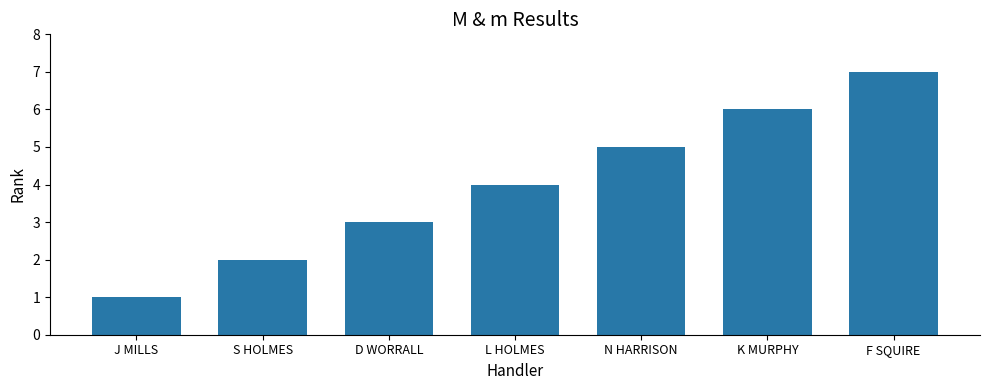

How many distinct data groups are displayed?

1